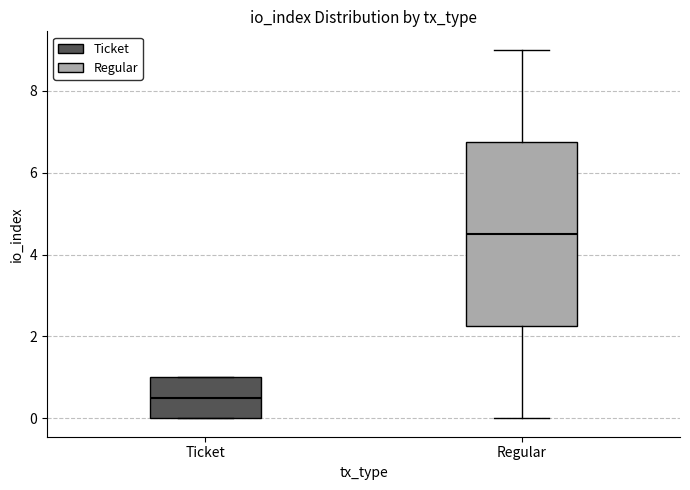

Which box's median line is the highest?

Regular